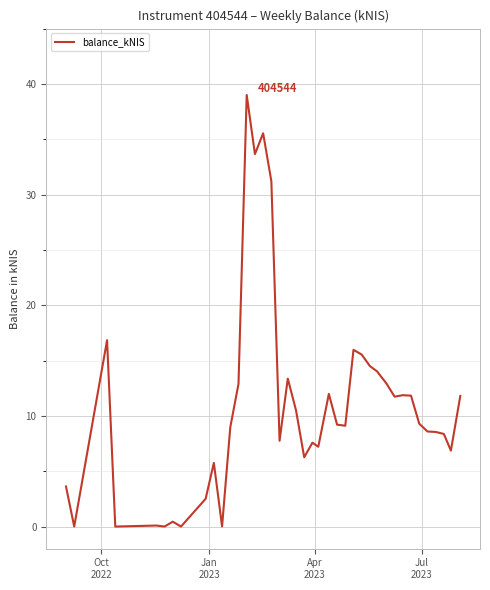

True or false: there are more than 1 points higher than both neighbors.

True